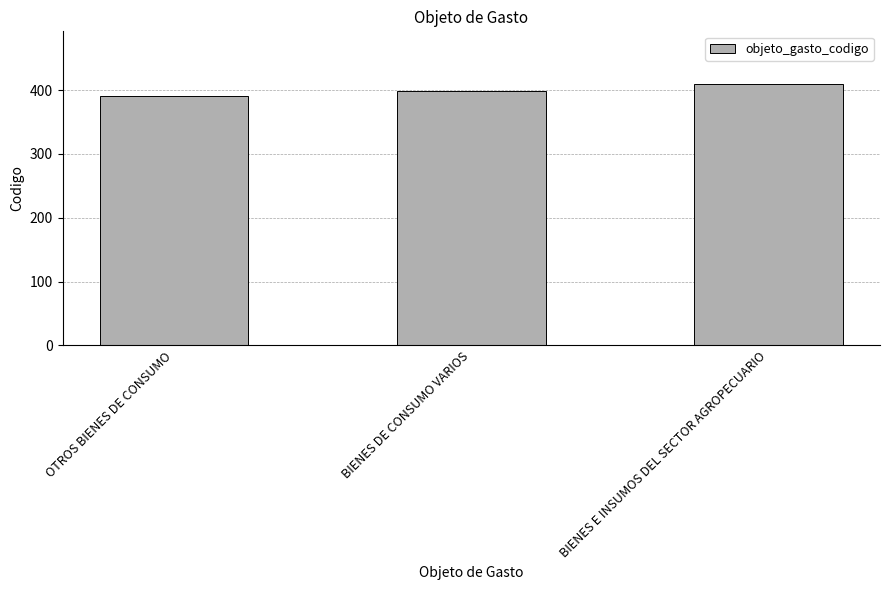

What is the minimum value shown in the chart?

390